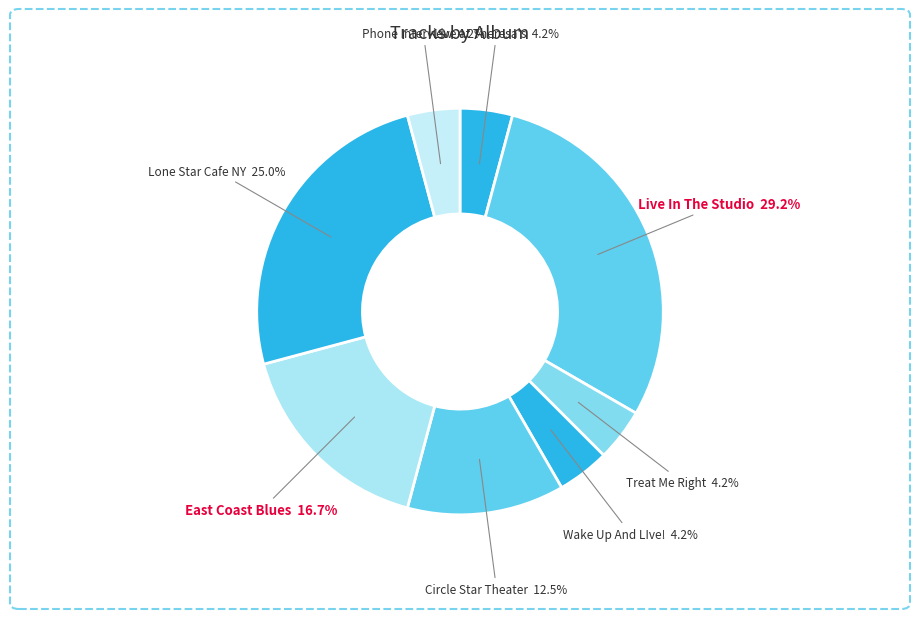

Count the number of slices in the pie.

8